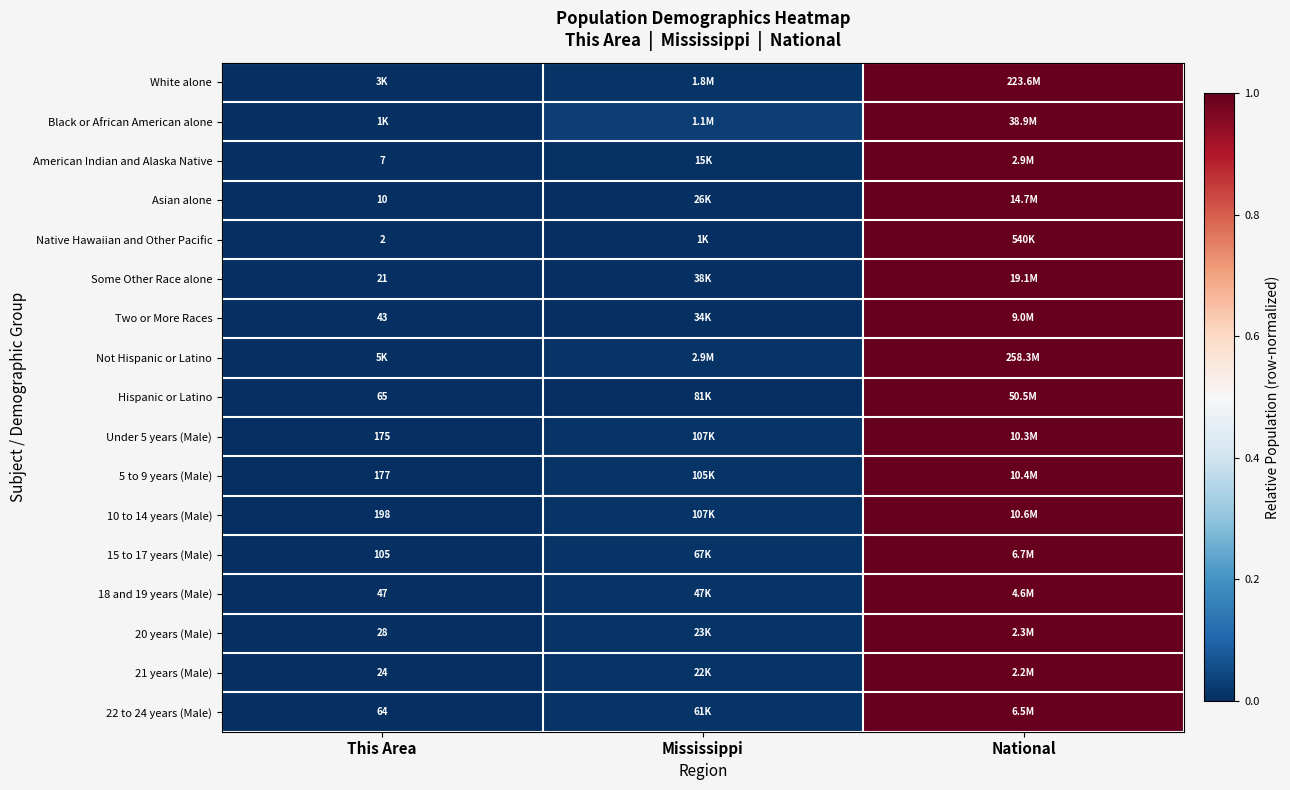

Which category has the lowest value in the Under 5 years (Male) series?

This Area